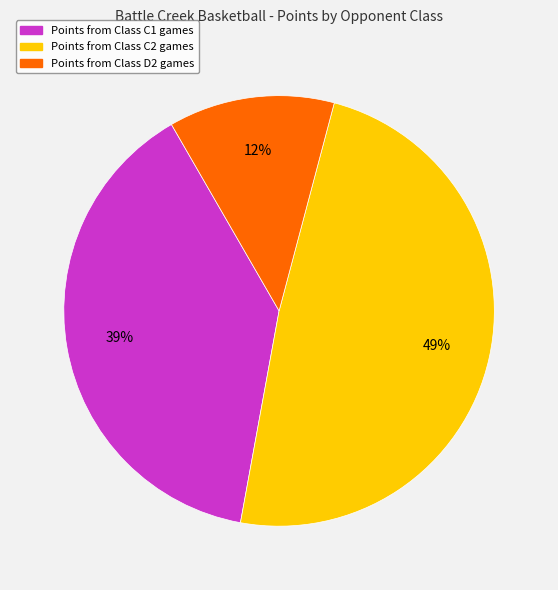

Is there a majority slice in this chart?

No